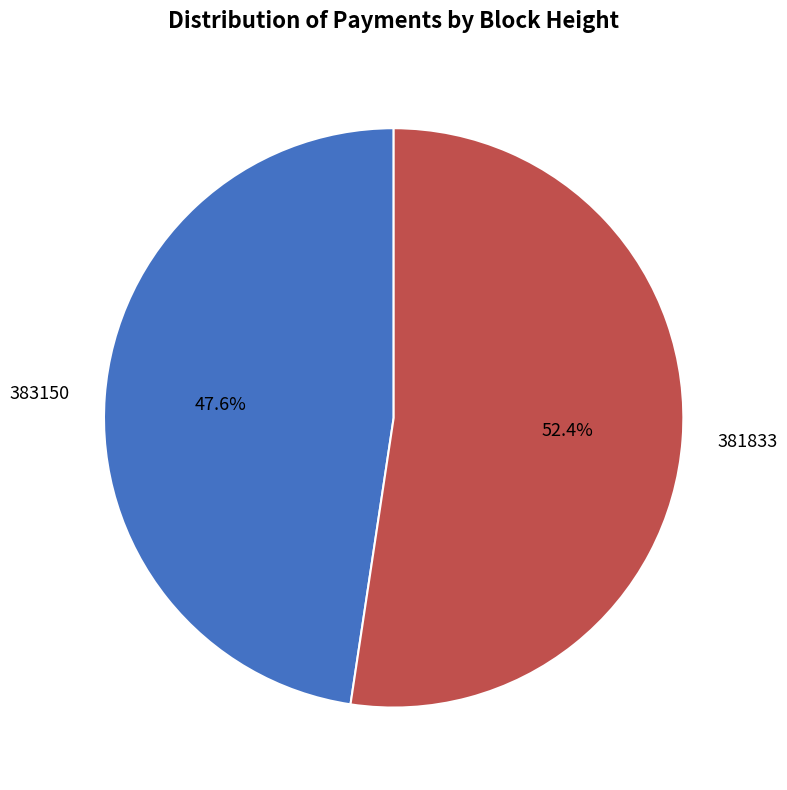

To the nearest percent, what is the average slice percentage?

50%